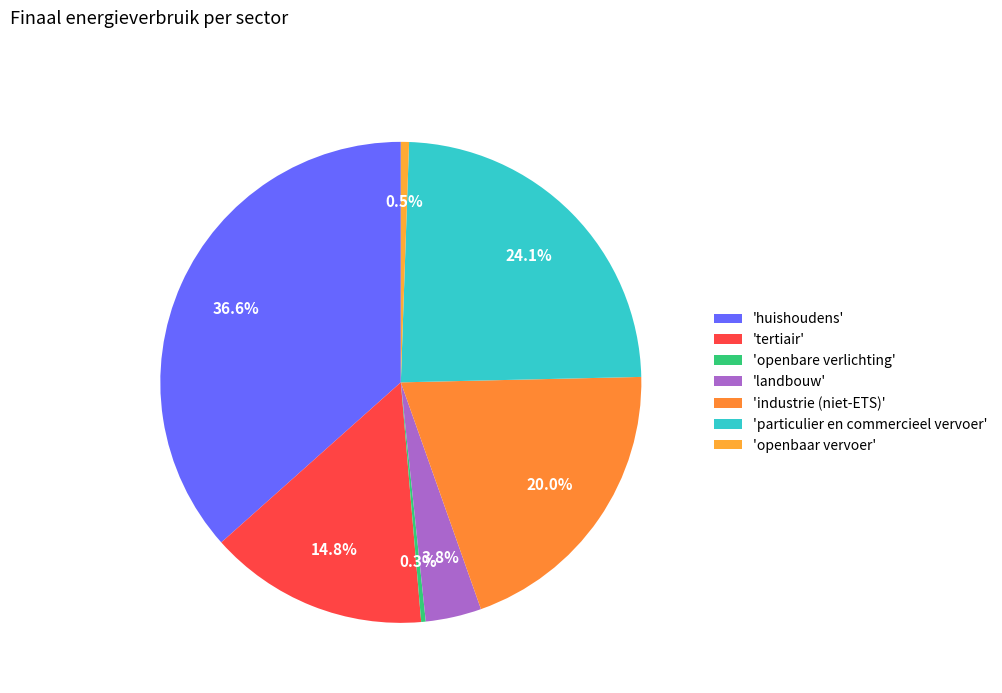

Count the number of slices in the pie.

7